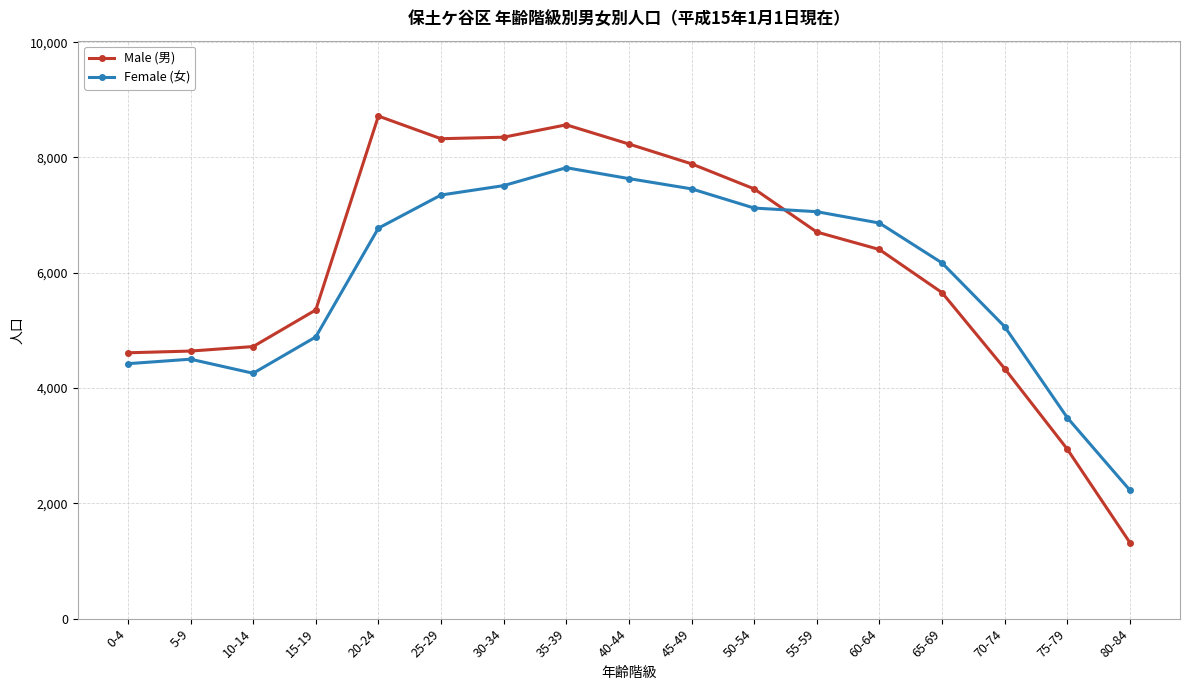

What is the average value of the Female (女) series?

5918